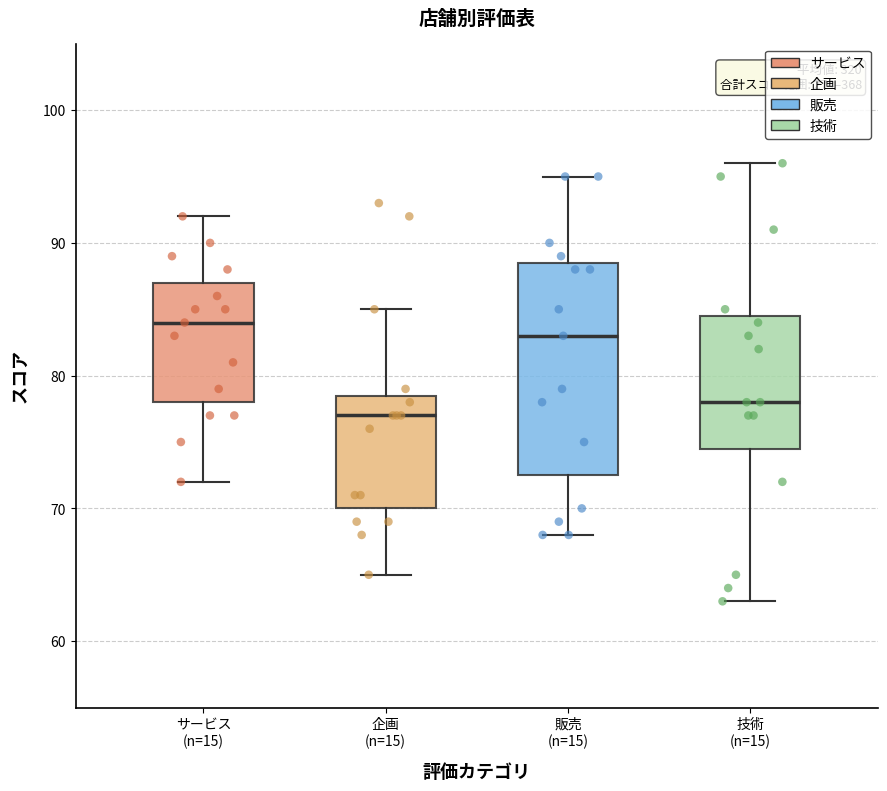

Comparing the boxes themselves (not the whiskers), which one is the tallest?

販売 (n=15)